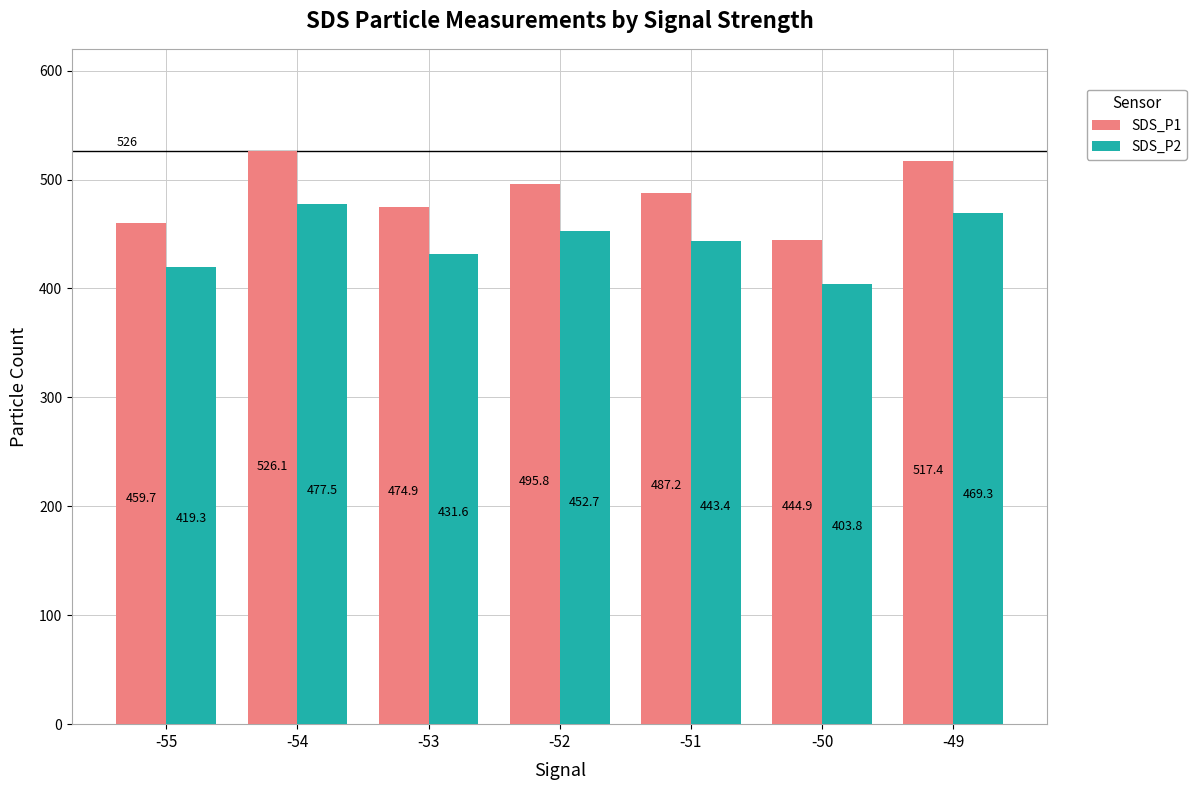

How many data points in SDS_P2 are less than 443?

3